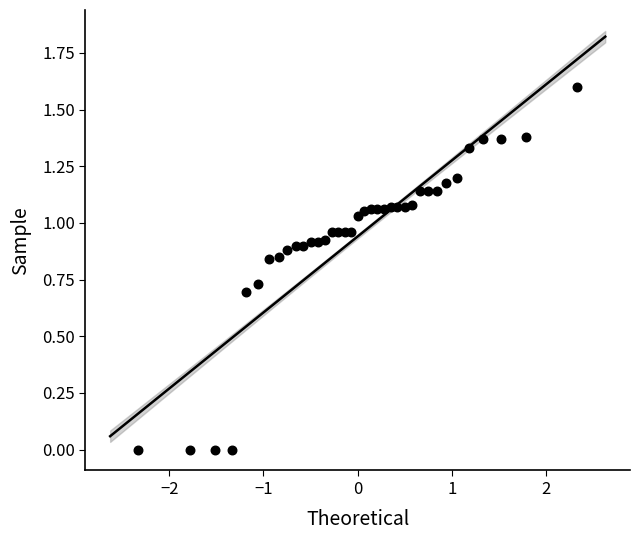

What is the range of Y values (max minus min)?

1.6